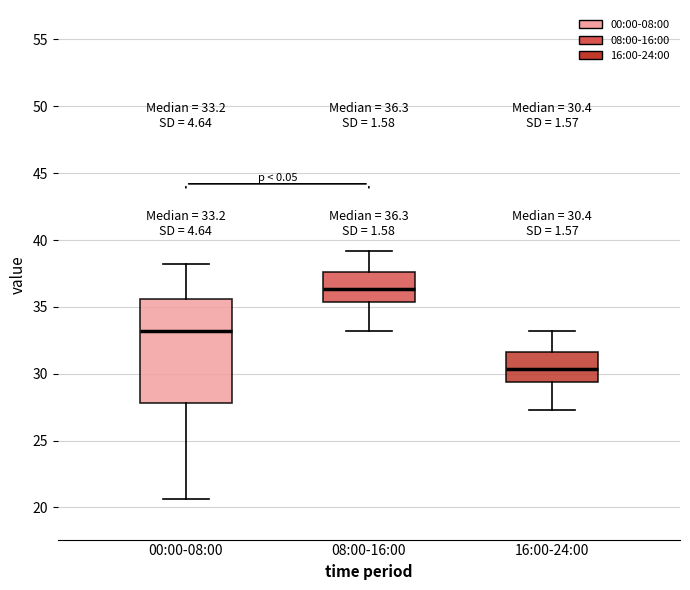

Comparing the boxes themselves (not the whiskers), which one is the tallest?

00:00-08:00